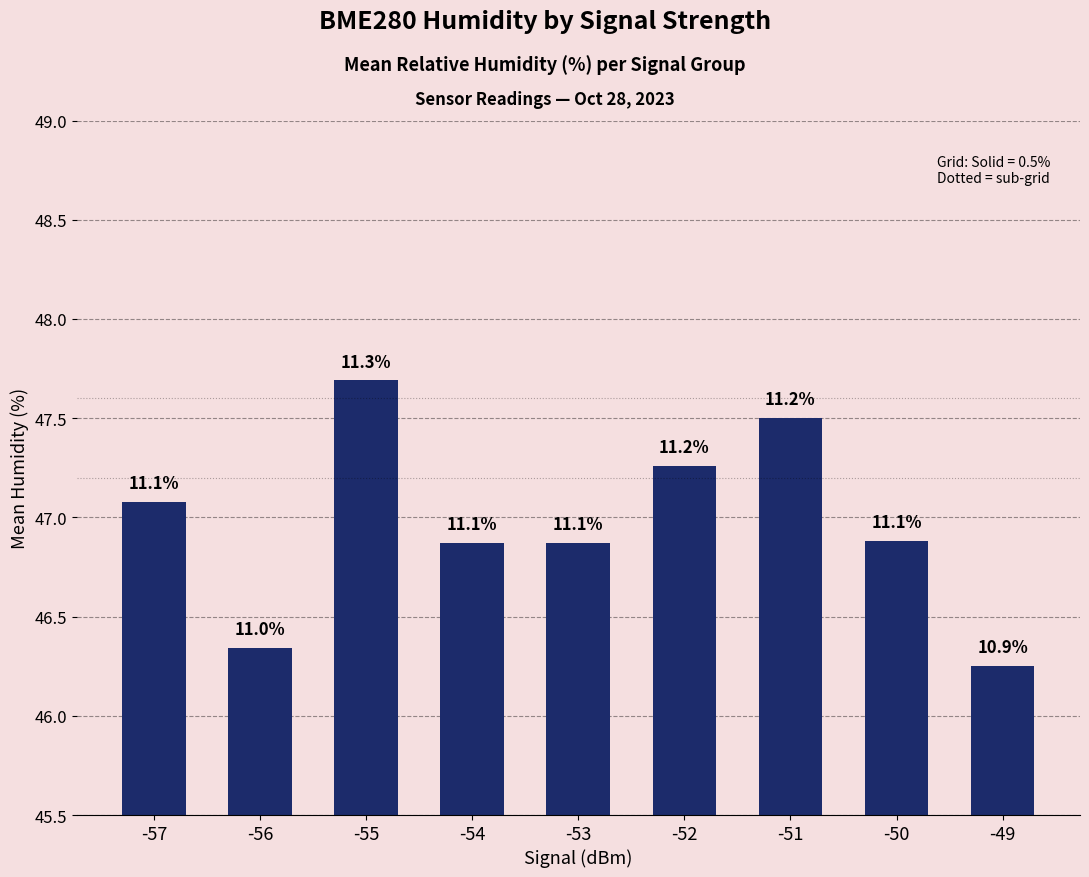

Does the chart contain any negative values?

No